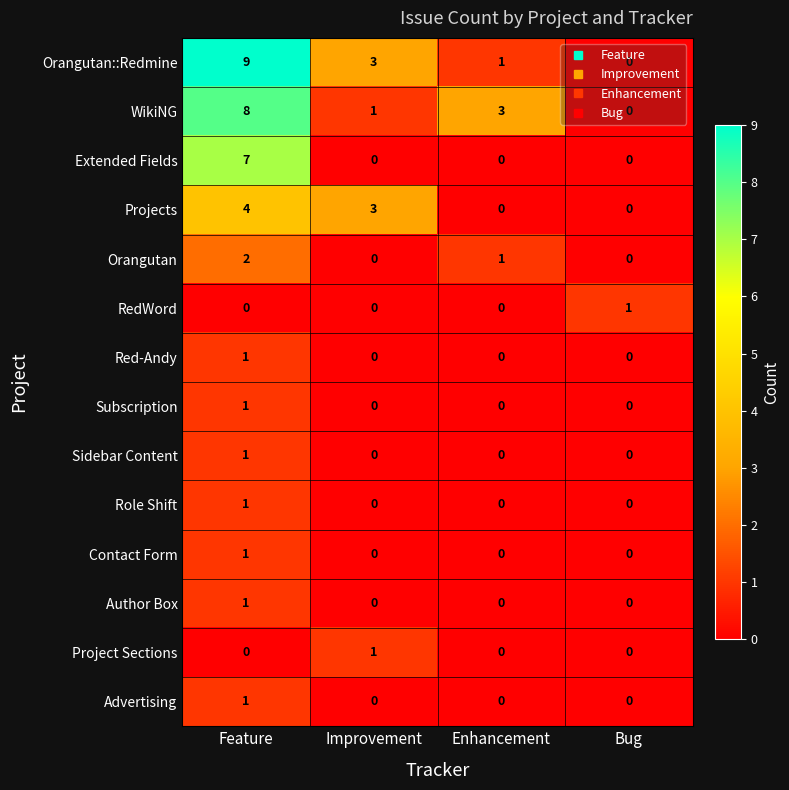

What is the difference between the Extended Fields values at Improvement and Feature?

7